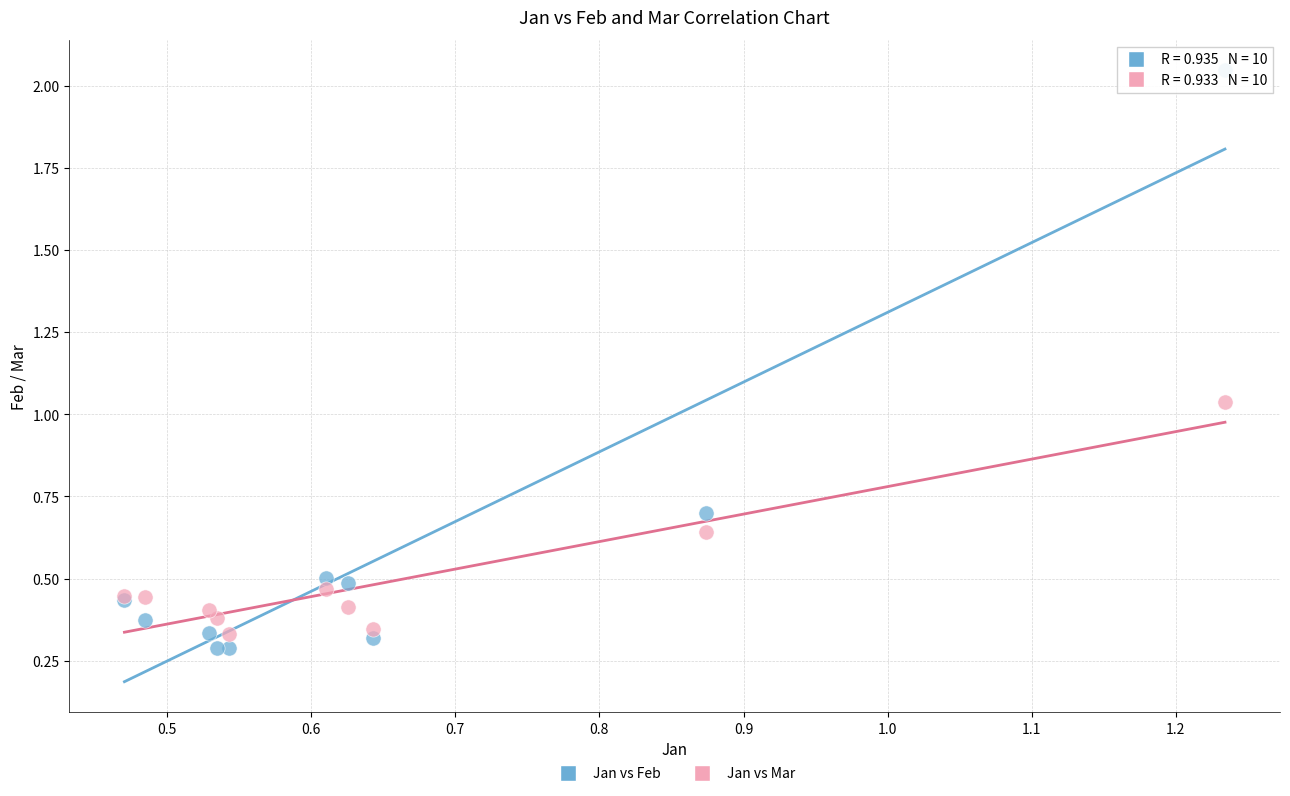

What are all the series names shown in the legend?

Jan vs Feb, Jan vs Mar